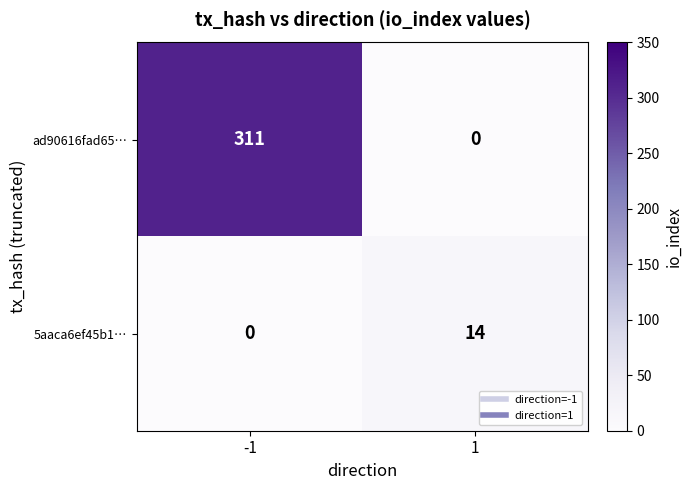

Read the ad90616fad65… value at -1.

311